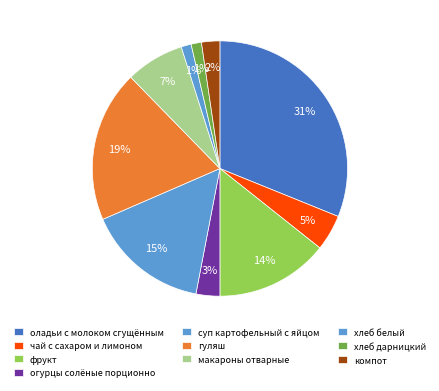

Rank the categories by value from highest to lowest.

оладьи с молоком сгущённым, гуляш, суп картофельный с яйцом, фрукт, макароны отварные, чай с сахаром и лимоном, огурцы солёные порционно, компот, хлеб дарницкий, хлеб белый